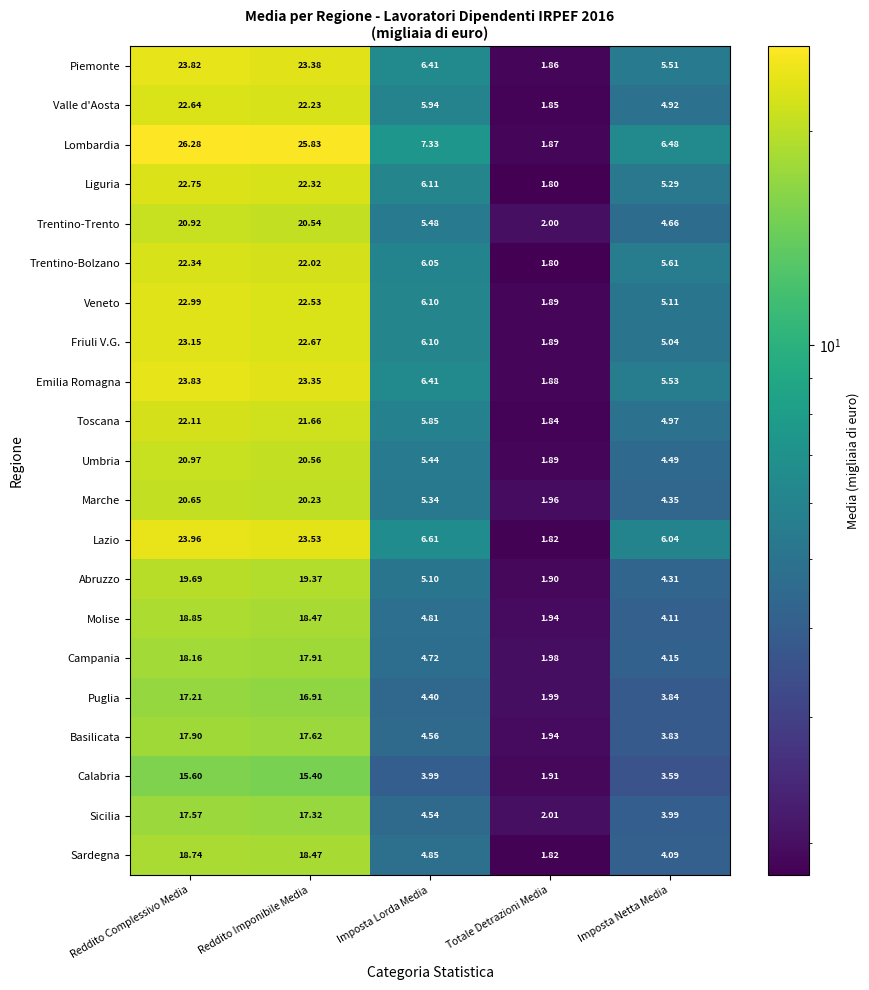

At how many categories does at least one series exceed 17?

2